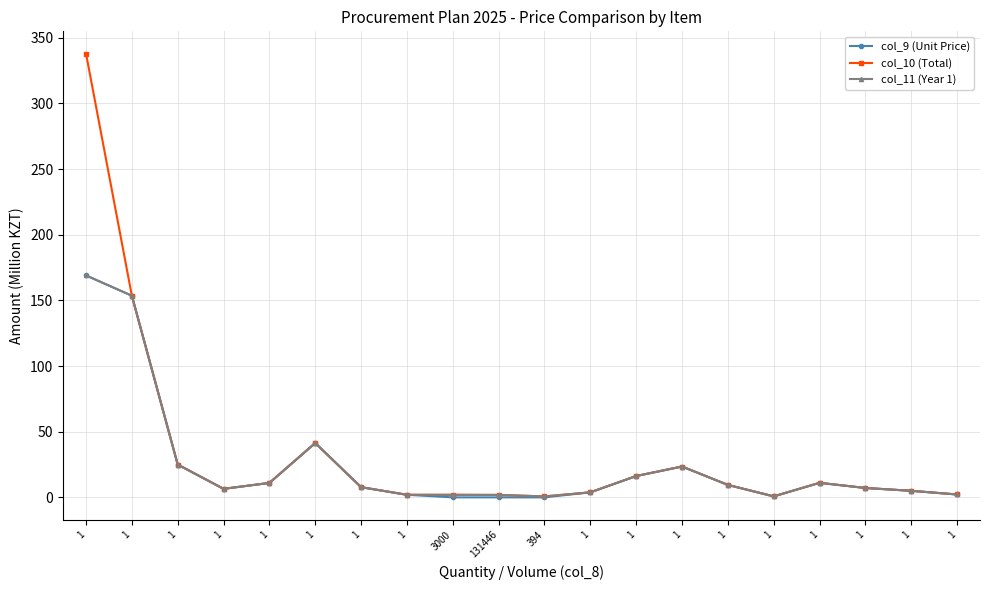

Reading right to left, what are all the values shown in this chart?

col_9 (Unit Price): 1=2.2	1=5.0	1=7.2	1=11.1	1=0.8	1=9.5	1=23.5	1=16.2	1=3.8	394=0.0	131446=0.0	3000=0.0	1=2.0	1=7.8	1=41.4	1=11.0	1=6.5	1=25.0	1=153.6	1=169.0
col_10 (Total): 1=2.2	1=5.0	1=7.2	1=11.1	1=0.8	1=9.5	1=23.5	1=16.2	1=3.8	394=0.7	131446=1.9	3000=2.0	1=2.0	1=7.8	1=41.4	1=11.0	1=6.5	1=25.0	1=153.6	1=338.0
col_11 (Year 1): 1=2.2	1=5.0	1=7.2	1=11.1	1=0.8	1=9.5	1=23.5	1=16.2	1=3.8	394=0.7	131446=1.9	3000=2.0	1=2.0	1=7.8	1=41.4	1=11.0	1=6.5	1=25.0	1=153.6	1=169.0